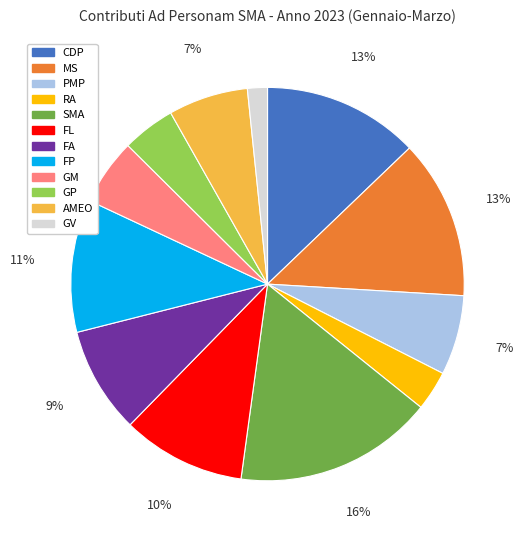

True or false: GM accounts for 1% of the total.

False